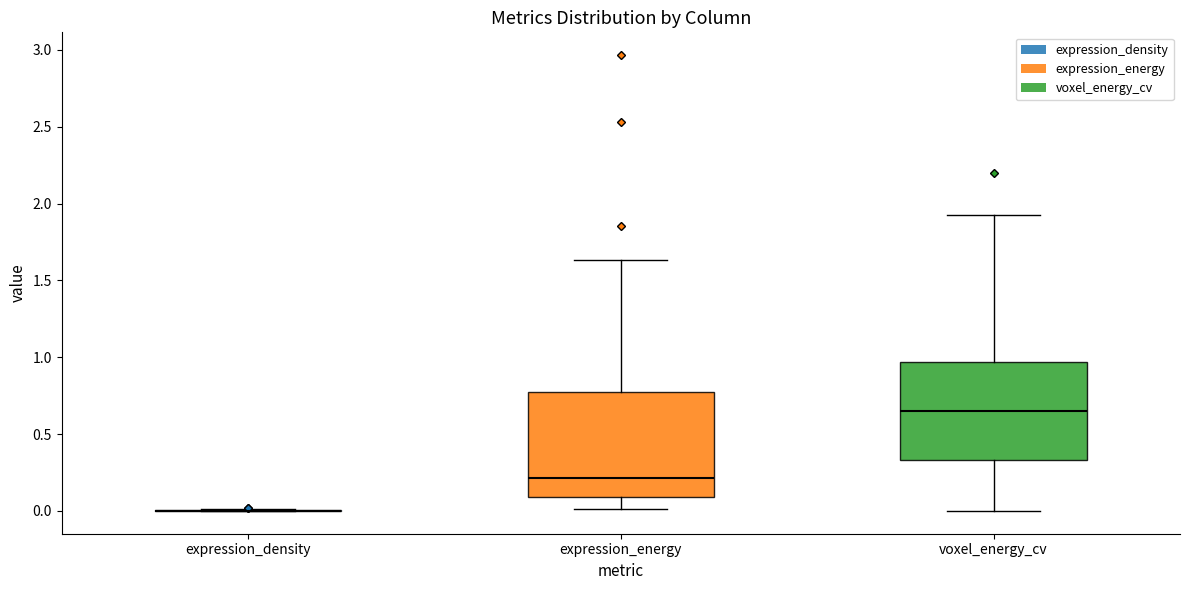

Where is the lower edge of the box for expression_energy on the y-axis? The values are not printed on the chart, so give them approximately, as read against the axis.

0.10